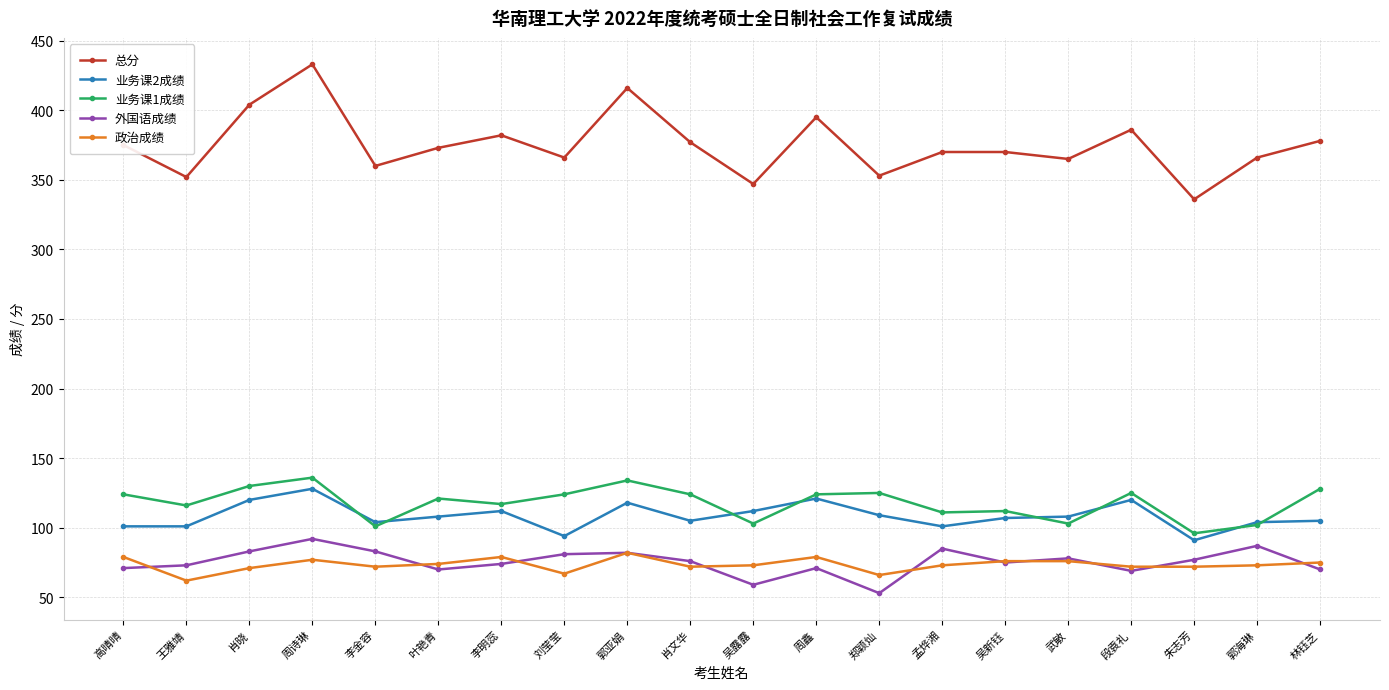

Is this an area chart (filled region under the line)?

No